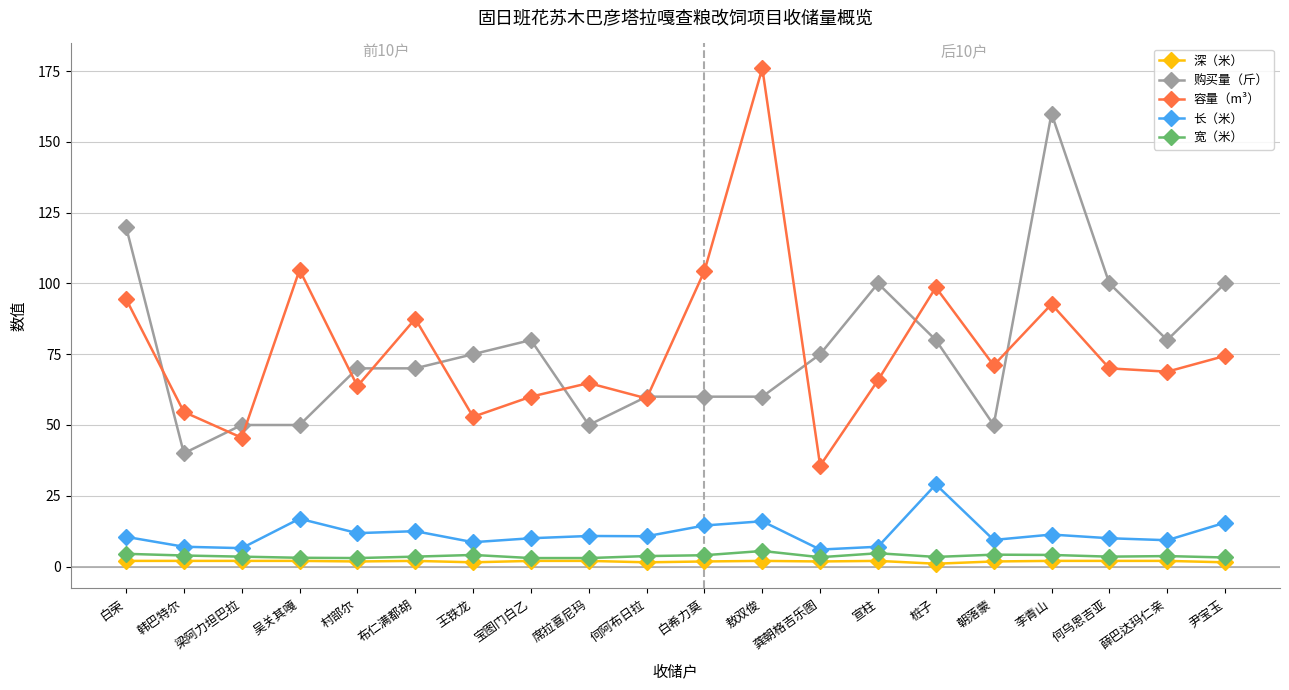

What is the sum of the 深（米） values at 尹宝玉 and 梁阿力坦巴拉?

3.5